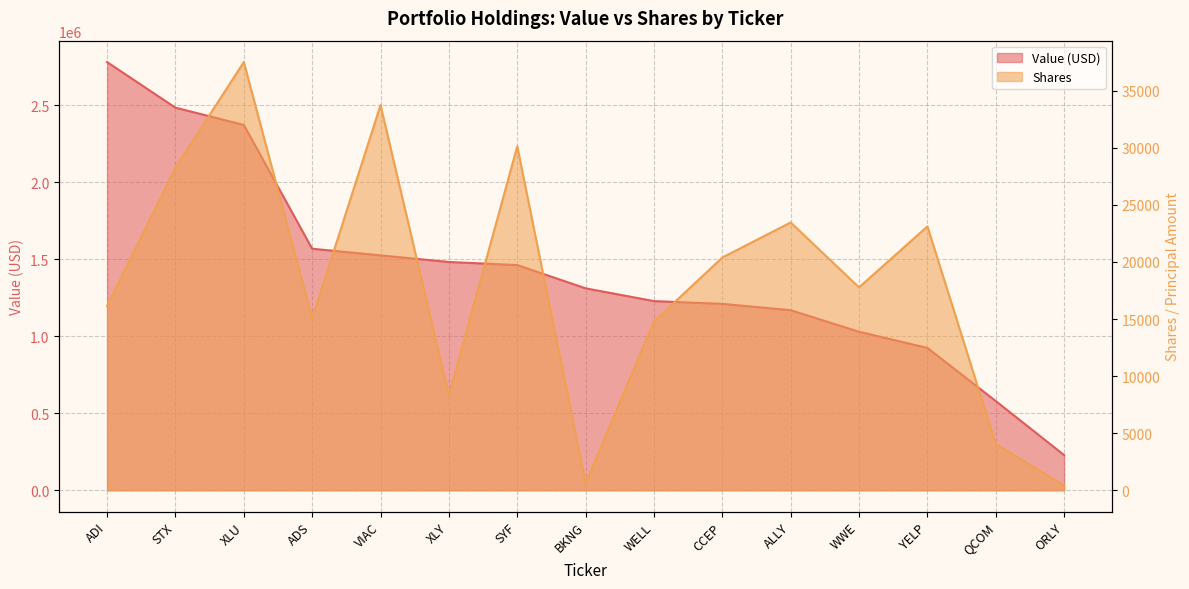

What is the average value of the Value (000s) series?

1423400